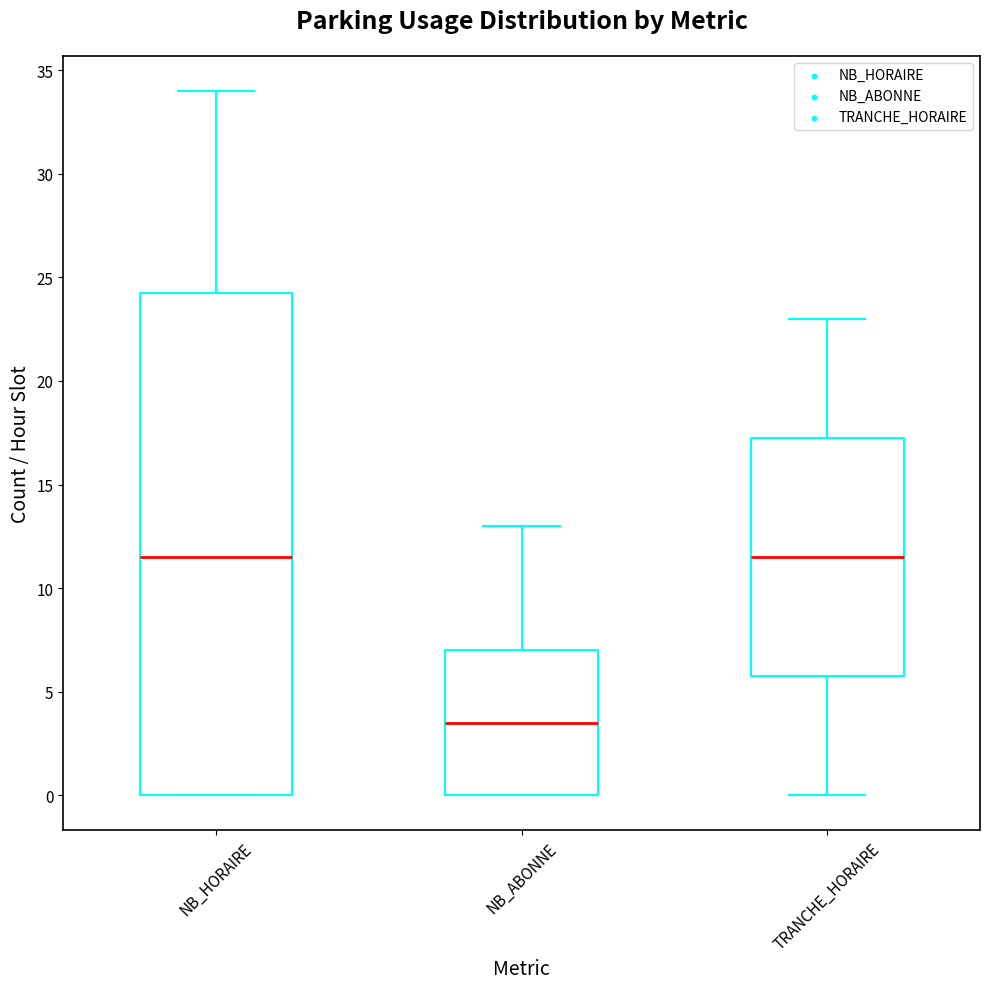

Reading left to right, read every box against the y-axis: the position of its median line, the range the box covers, and the ends of its whiskers. The values are not printed on the chart, so give them approximately, as read against the axis.

NB_HORAIRE: median 11.5, box 0.0 to 24.5, whiskers 0.0 to 34.0
NB_ABONNE: median 3.5, box 0.0 to 7.0, whiskers 0.0 to 13.0
TRANCHE_HORAIRE: median 11.5, box 6.0 to 17.5, whiskers 0.0 to 23.0